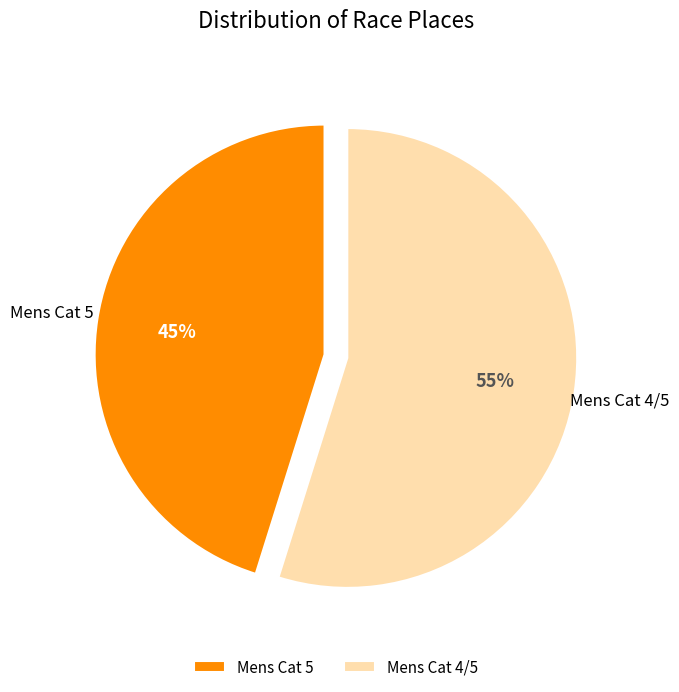

How many segments does this pie chart have?

2